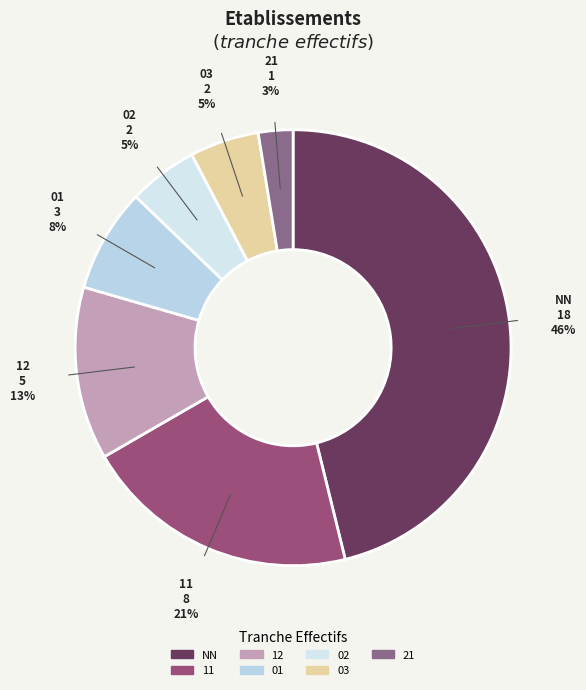

To the nearest percent, what percentage of the pie is 11?

21%